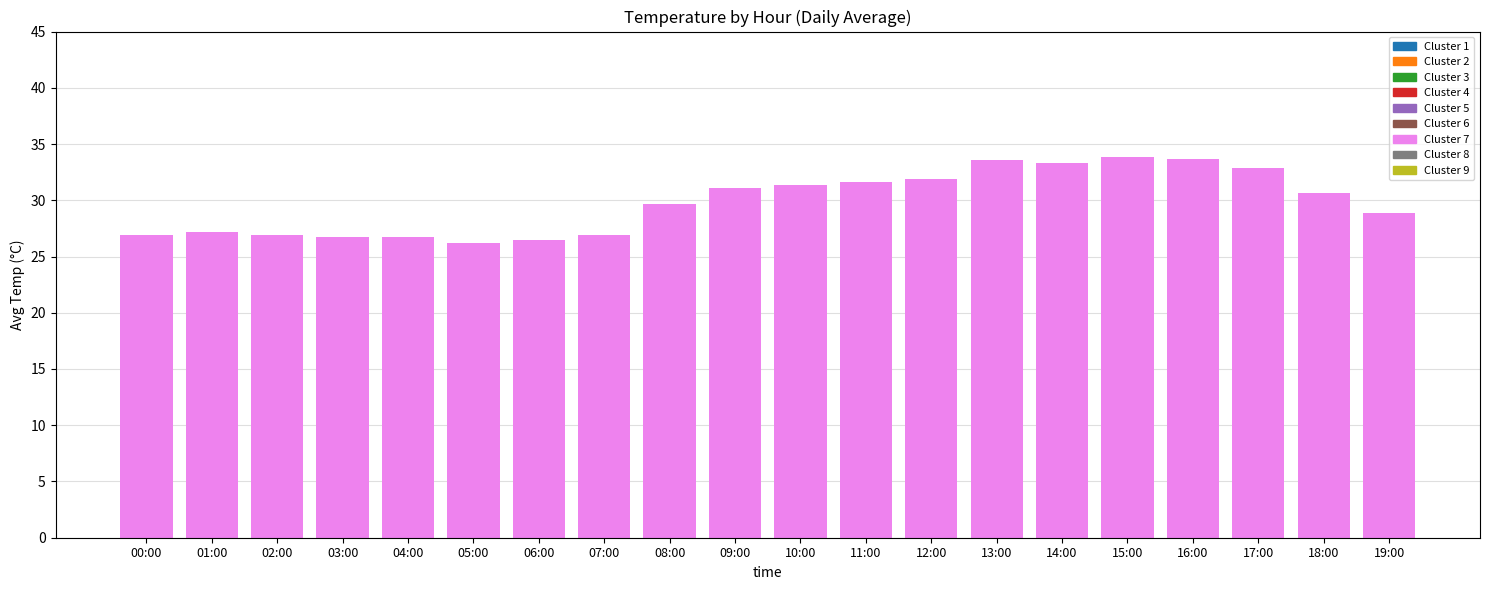

Is it true that the value at 14:00 is 33.4?

True